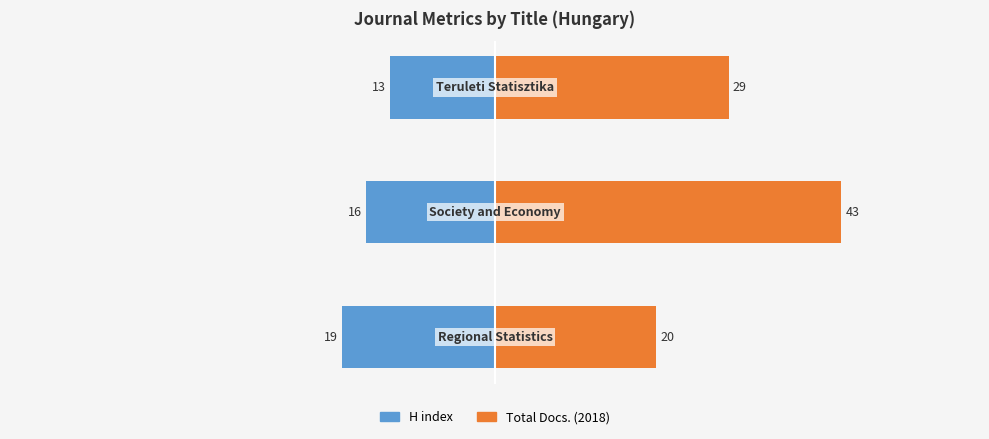

What is the difference between the maximum and minimum values in the H index series?

6